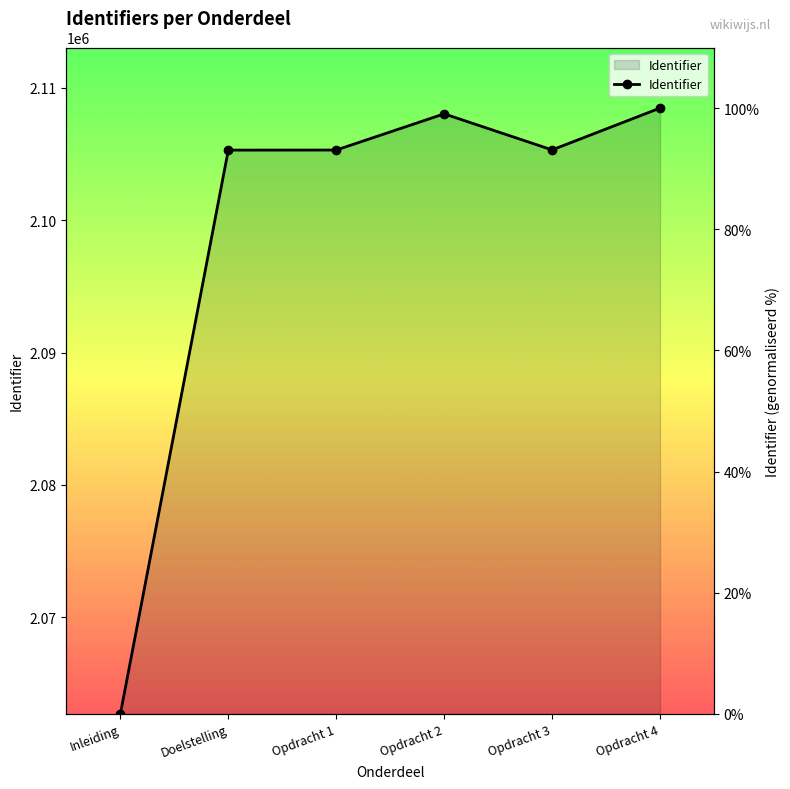

Rank the categories by value from lowest to highest.

Inleiding, Doelstelling, Opdracht 1, Opdracht 3, Opdracht 2, Opdracht 4